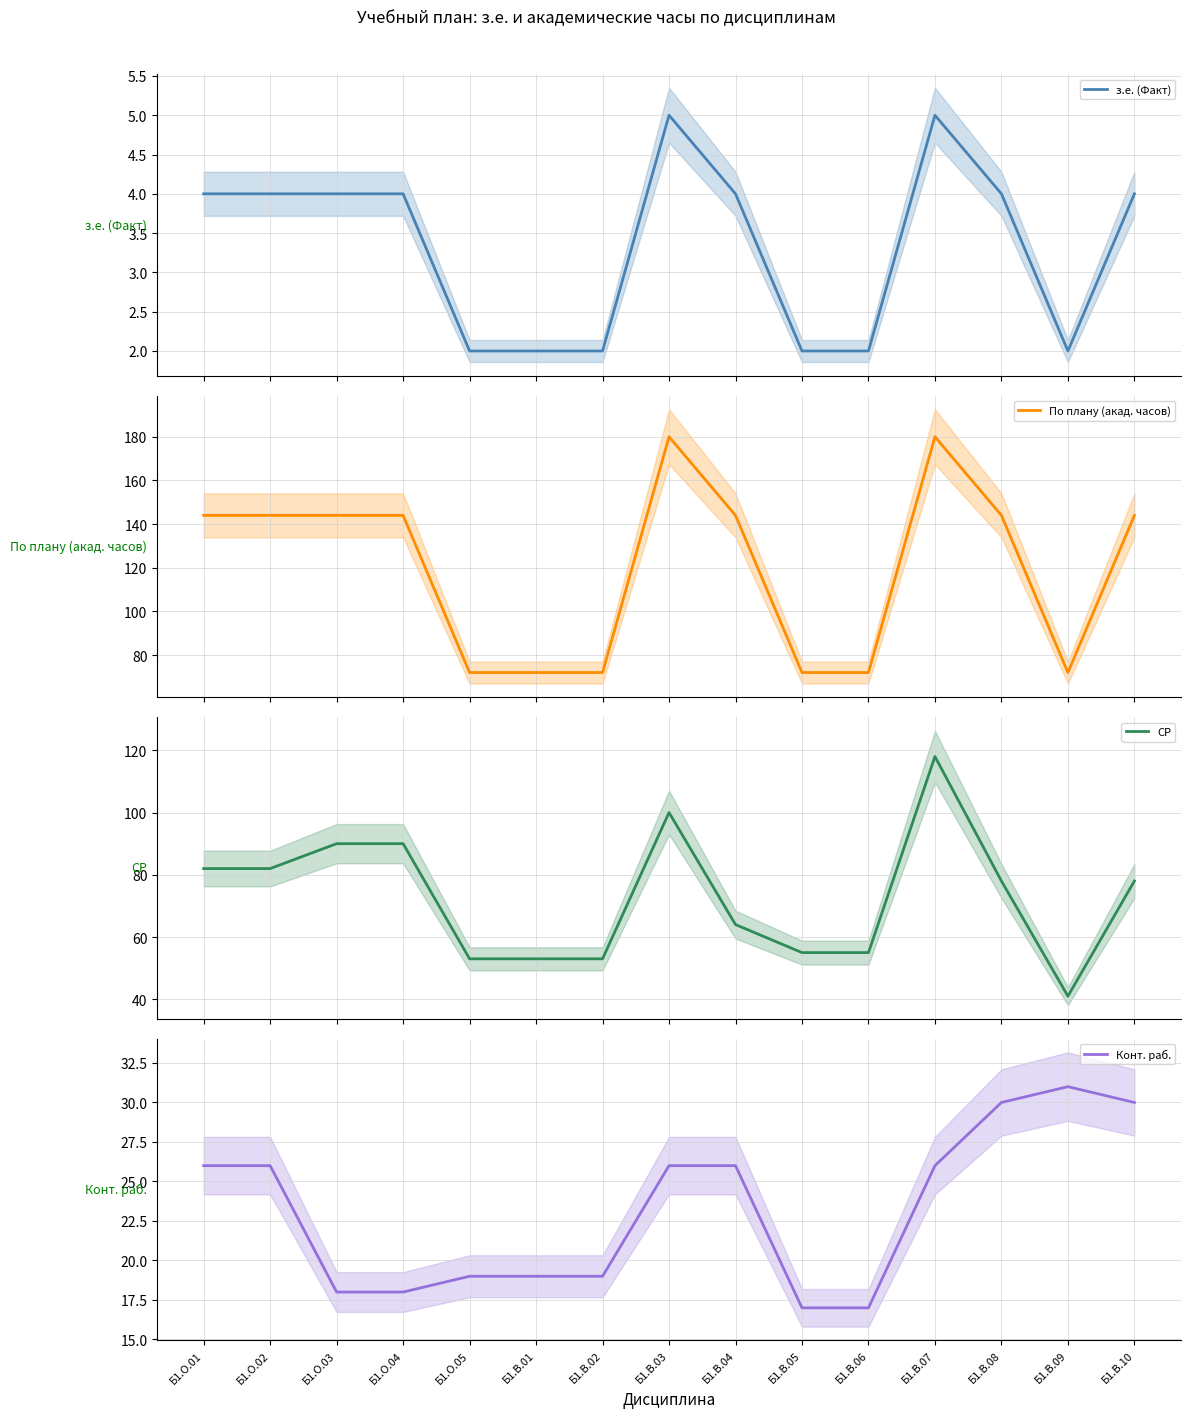

Rank the categories by Конт. раб. value from lowest to highest.

Б1.В.05, Б1.В.06, Б1.О.03, Б1.О.04, Б1.О.05, Б1.В.01, Б1.В.02, Б1.О.01, Б1.О.02, Б1.В.03, Б1.В.04, Б1.В.07, Б1.В.08, Б1.В.10, Б1.В.09